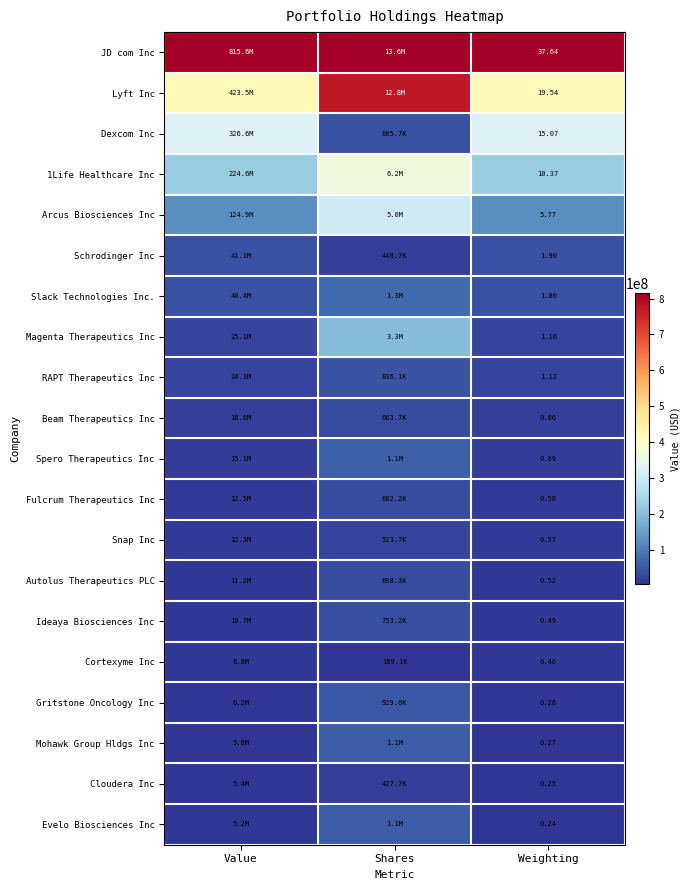

The value of Ideaya Biosciences Inc at Value is 0.0. True or false?

False